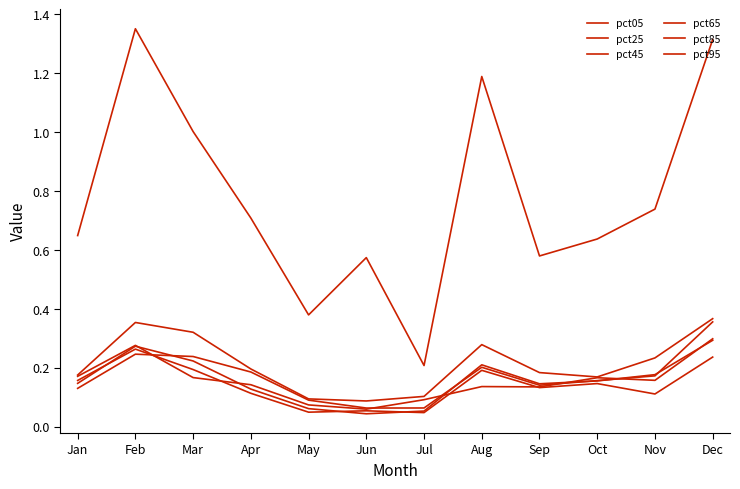

How many lines are shown in the chart?

6